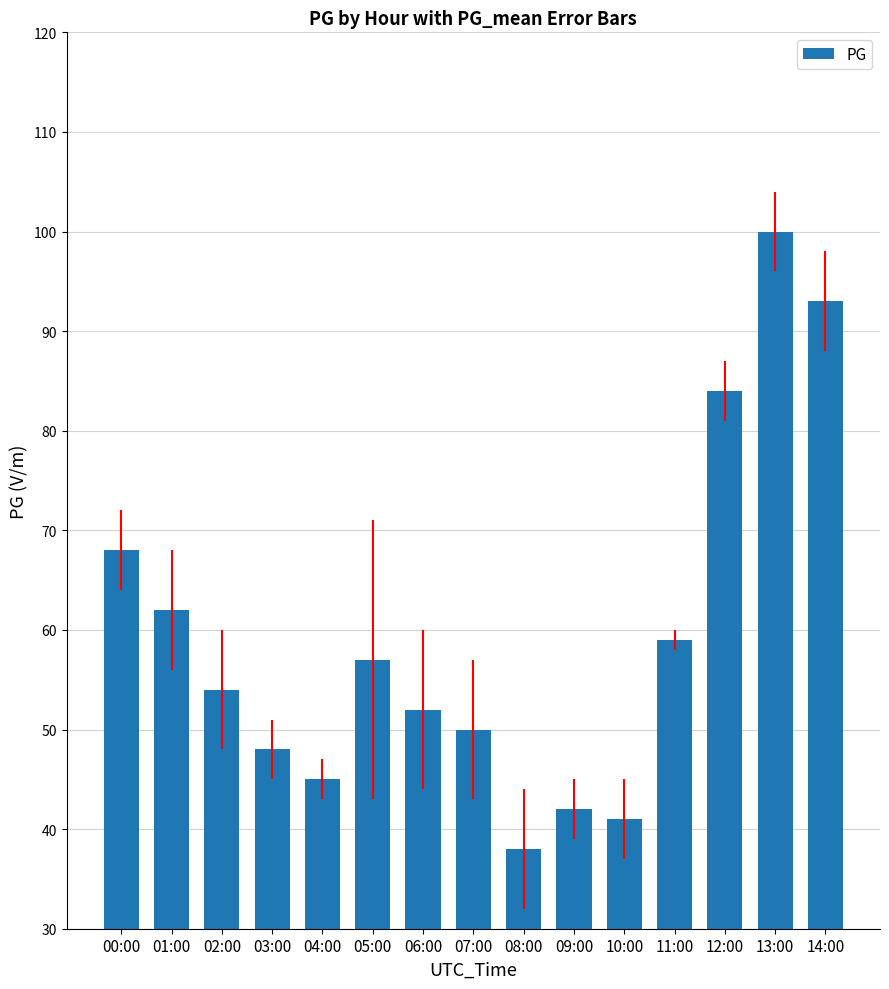

What value does the data have at 08:00?

38